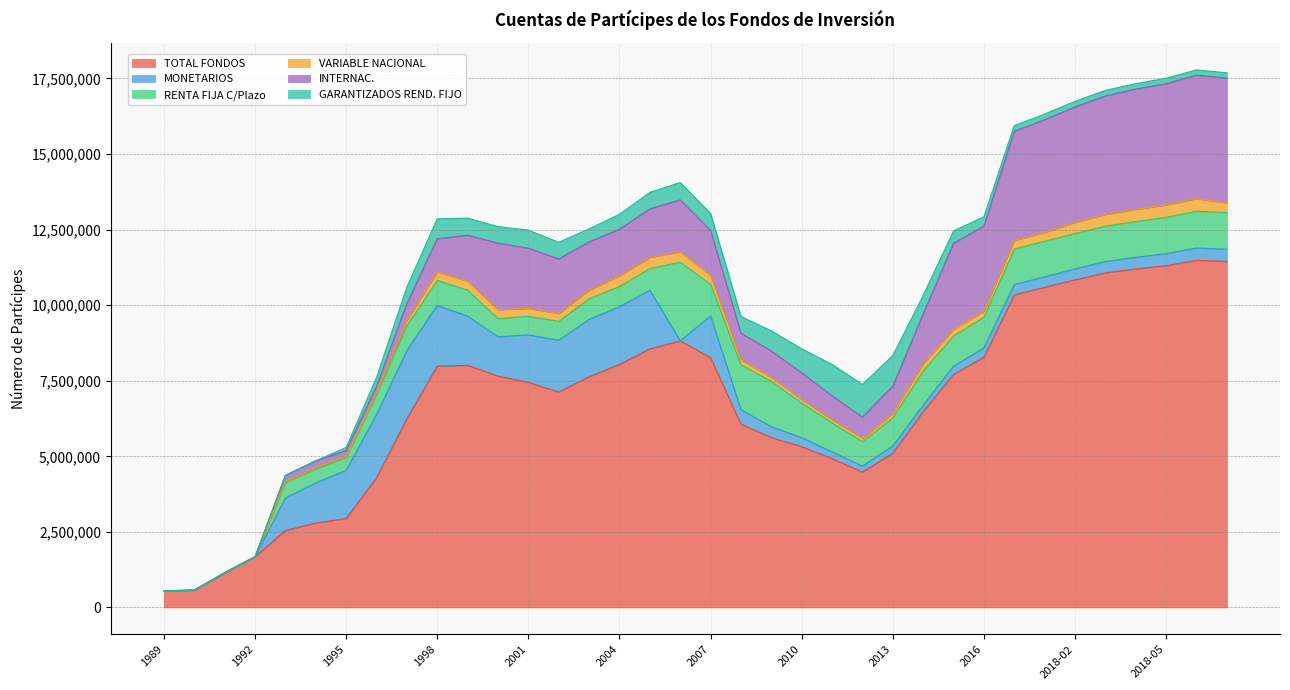

At how many categories does at least one series exceed 2651897?

31